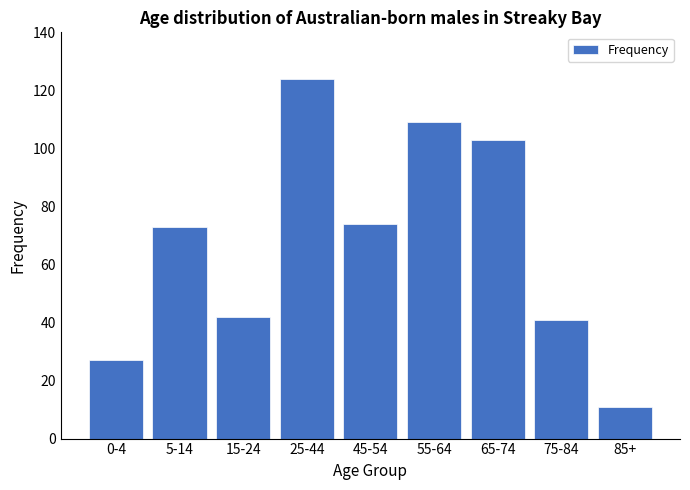

Reading left to right, extract all data points from this chart.

0-4=27	5-14=73	15-24=42	25-44=124	45-54=74	55-64=109	65-74=103	75-84=41	85+=11